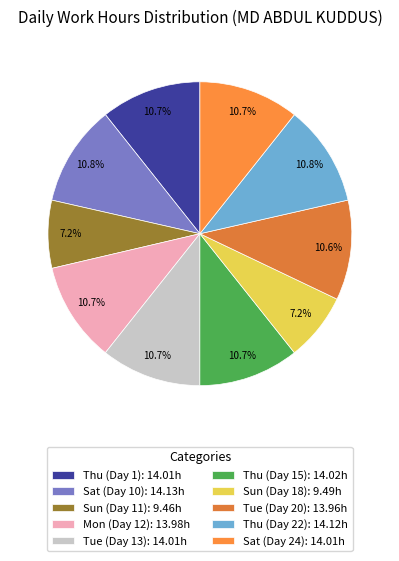

Count the number of slices in the pie.

10